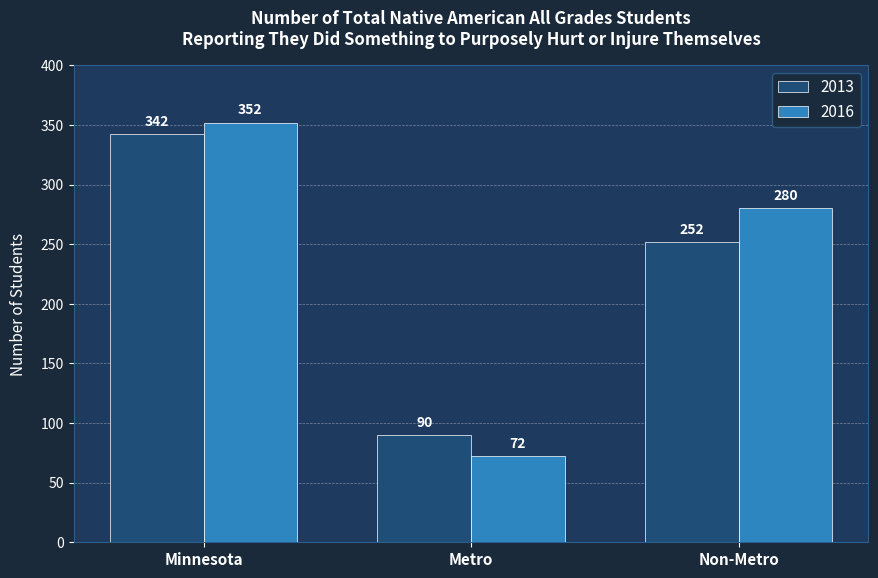

Are the bars grouped side by side (vs. stacked)?

Yes